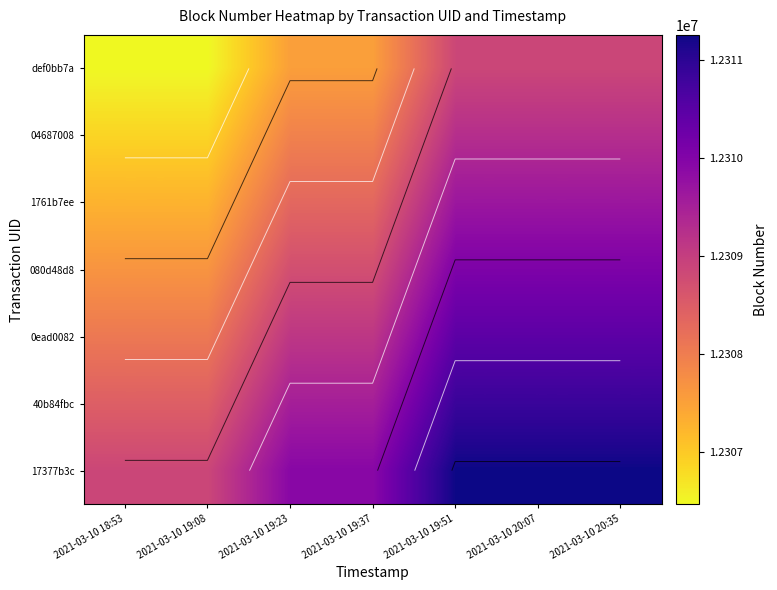

What is the difference between the highest and lowest values at 2021-03-10 19:08?

2393.0